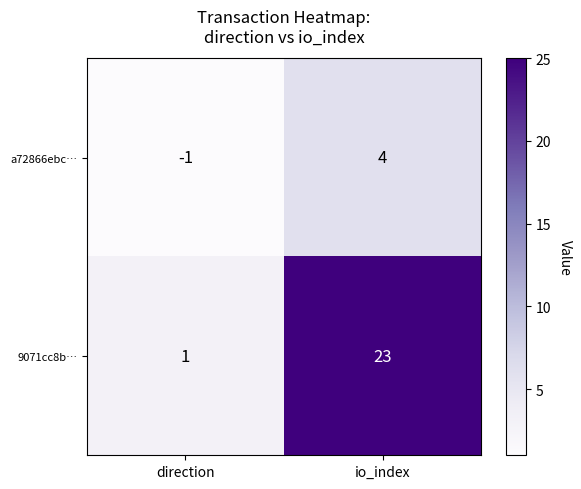

Reading right to left, list all the values displayed in this chart.

a72866ebc…: io_index=4	direction=-1
9071cc8b…: io_index=23	direction=1